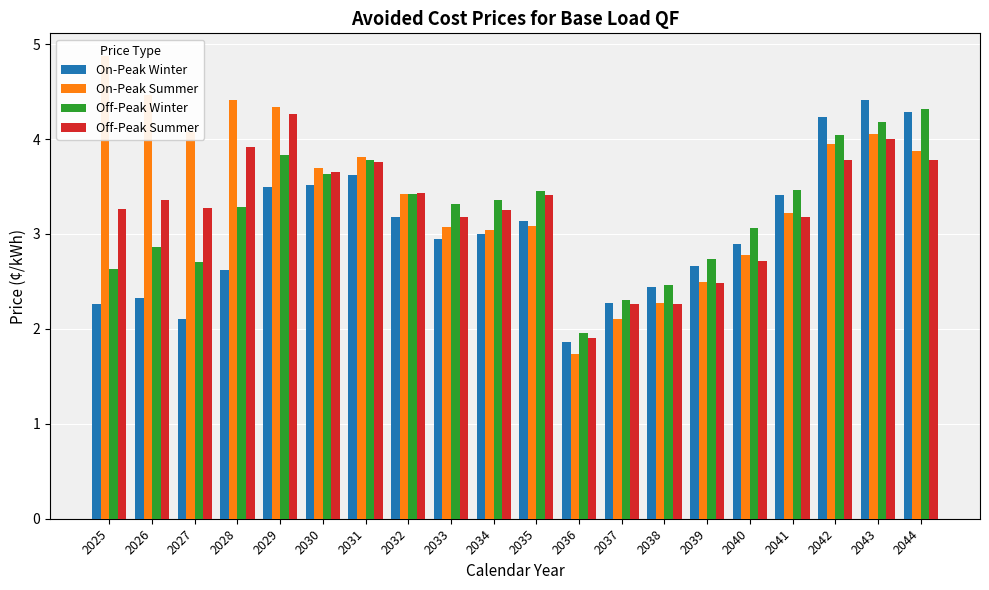

Reading right to left, transcribe all the data shown in this chart.

On-Peak Winter: 2044=4.3	2043=4.4	2042=4.2	2041=3.4	2040=2.9	2039=2.7	2038=2.4	2037=2.3	2036=1.9	2035=3.1	2034=3.0	2033=2.9	2032=3.2	2031=3.6	2030=3.5	2029=3.5	2028=2.6	2027=2.1	2026=2.3	2025=2.3
On-Peak Summer: 2044=3.9	2043=4.1	2042=3.9	2041=3.2	2040=2.8	2039=2.5	2038=2.3	2037=2.1	2036=1.7	2035=3.1	2034=3.0	2033=3.1	2032=3.4	2031=3.8	2030=3.7	2029=4.3	2028=4.4	2027=4.1	2026=4.5	2025=4.9
Off-Peak Winter: 2044=4.3	2043=4.2	2042=4.0	2041=3.5	2040=3.1	2039=2.7	2038=2.5	2037=2.3	2036=2.0	2035=3.4	2034=3.4	2033=3.3	2032=3.4	2031=3.8	2030=3.6	2029=3.8	2028=3.3	2027=2.7	2026=2.9	2025=2.6
Off-Peak Summer: 2044=3.8	2043=4.0	2042=3.8	2041=3.2	2040=2.7	2039=2.5	2038=2.3	2037=2.3	2036=1.9	2035=3.4	2034=3.3	2033=3.2	2032=3.4	2031=3.8	2030=3.6	2029=4.3	2028=3.9	2027=3.3	2026=3.4	2025=3.3